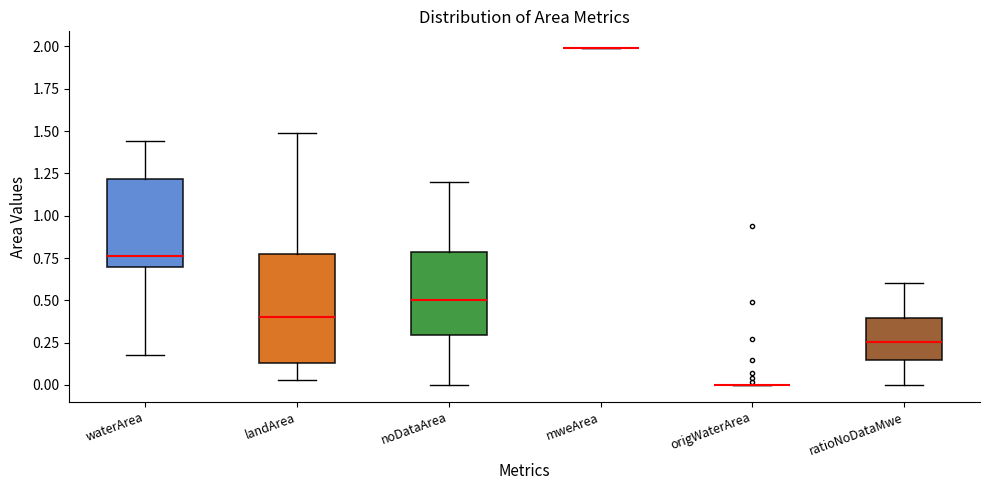

Comparing the boxes themselves (not the whiskers), which one is the tallest?

landArea